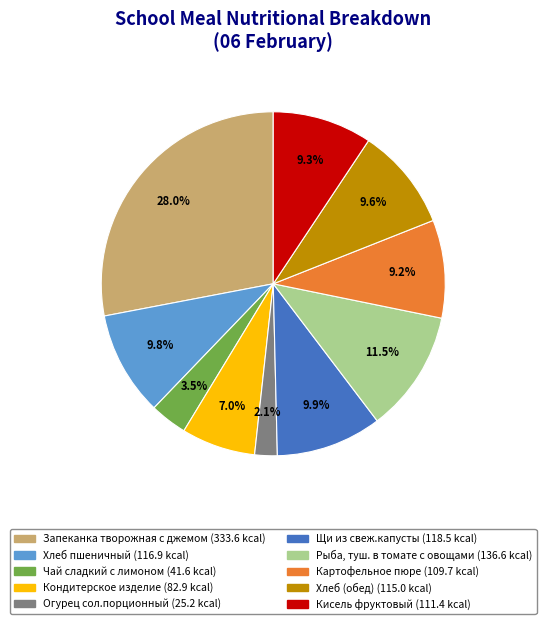

Combined, do Щи из свеж.капусты and Кондитерское изделие account for over 50%?

No